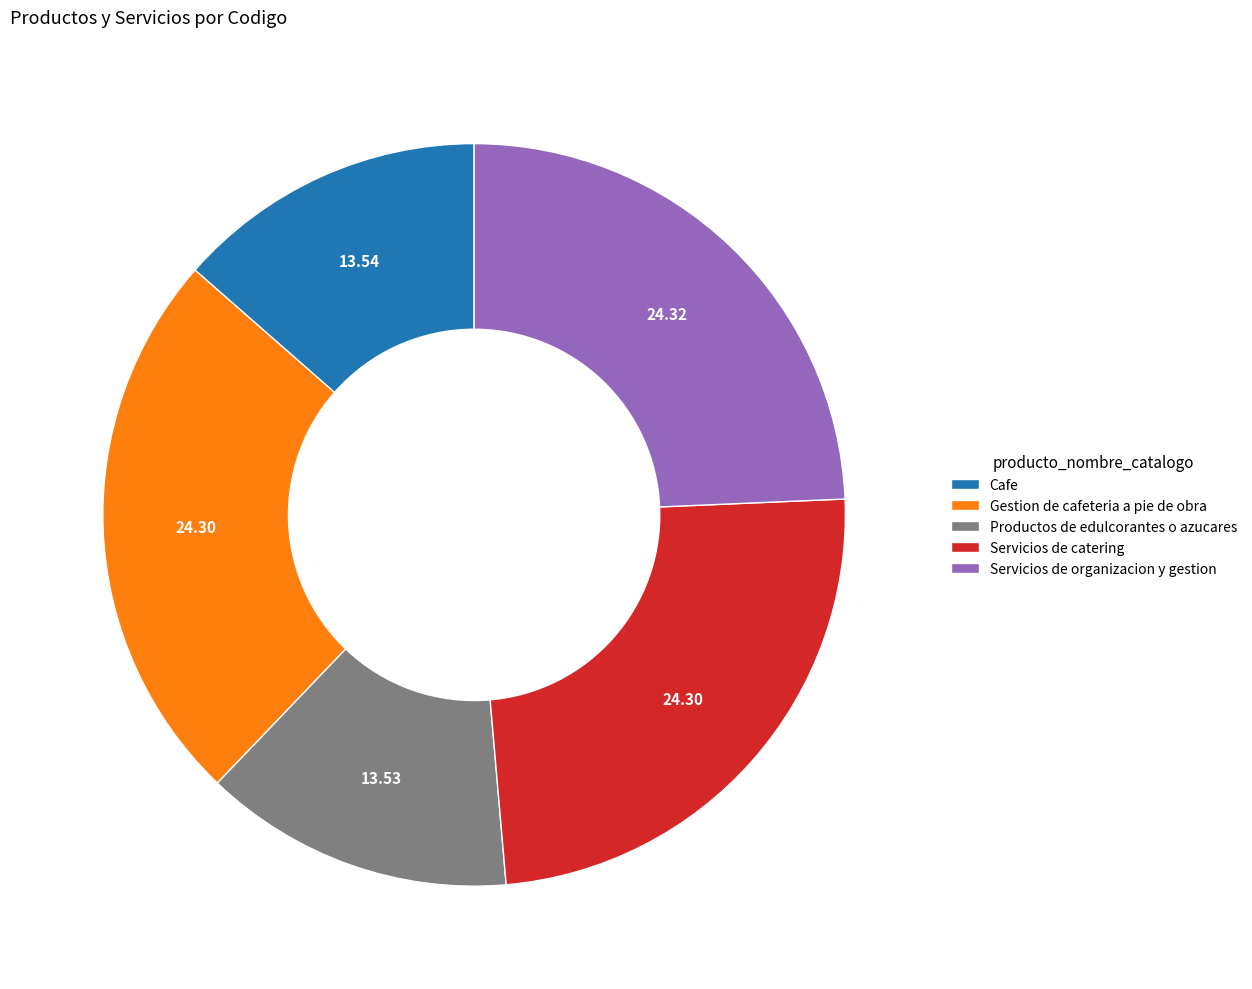

Do Gestion de cafeteria a pie de obra and Productos de edulcorantes o azucares together represent more than half of the pie?

No